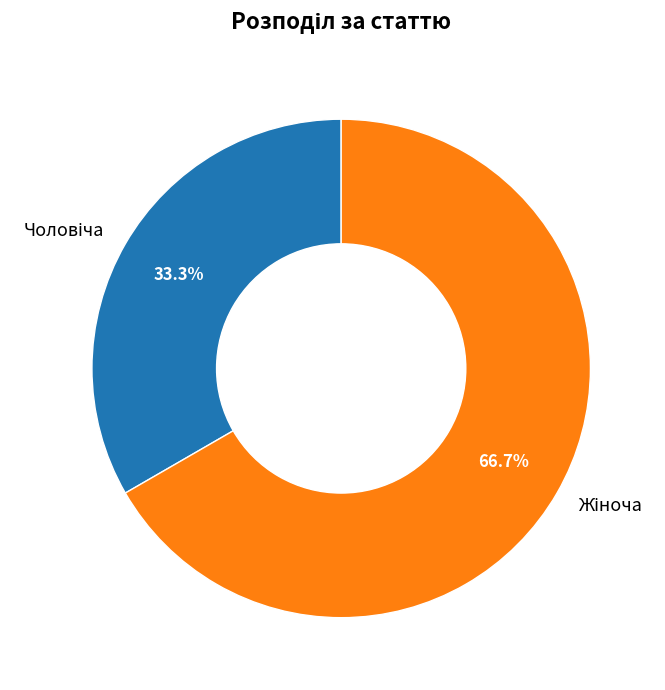

Is there a majority slice in this chart?

Yes